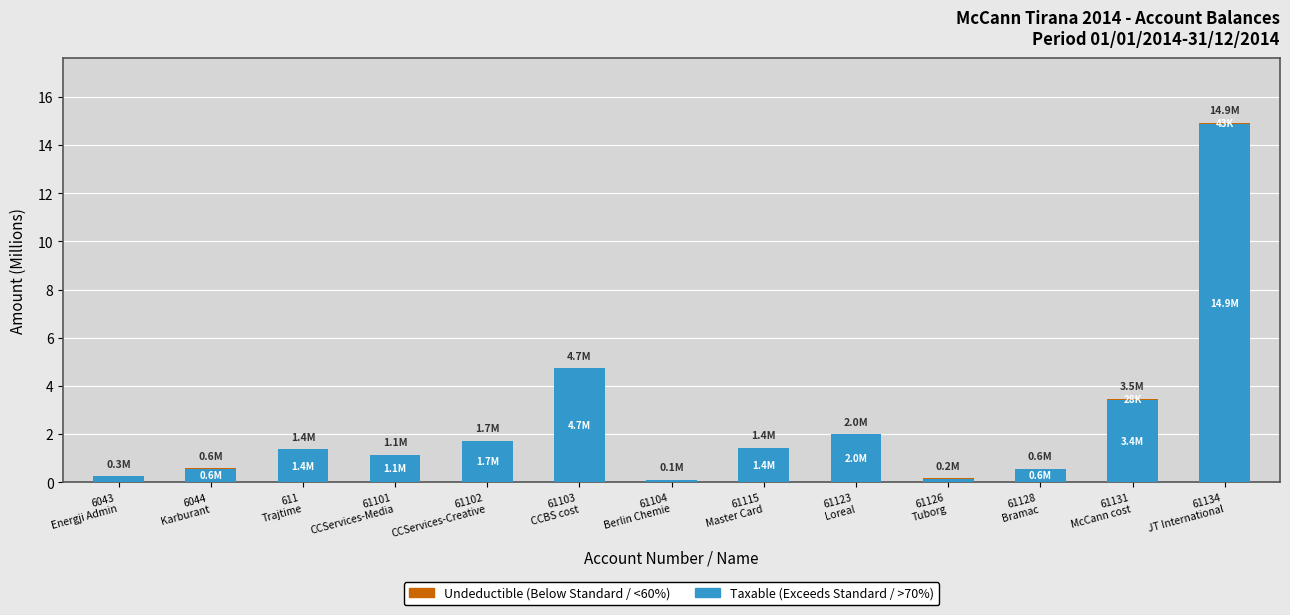

What is the highest value of the Taxable (Exceeds Standard / >70%) series?

14.9